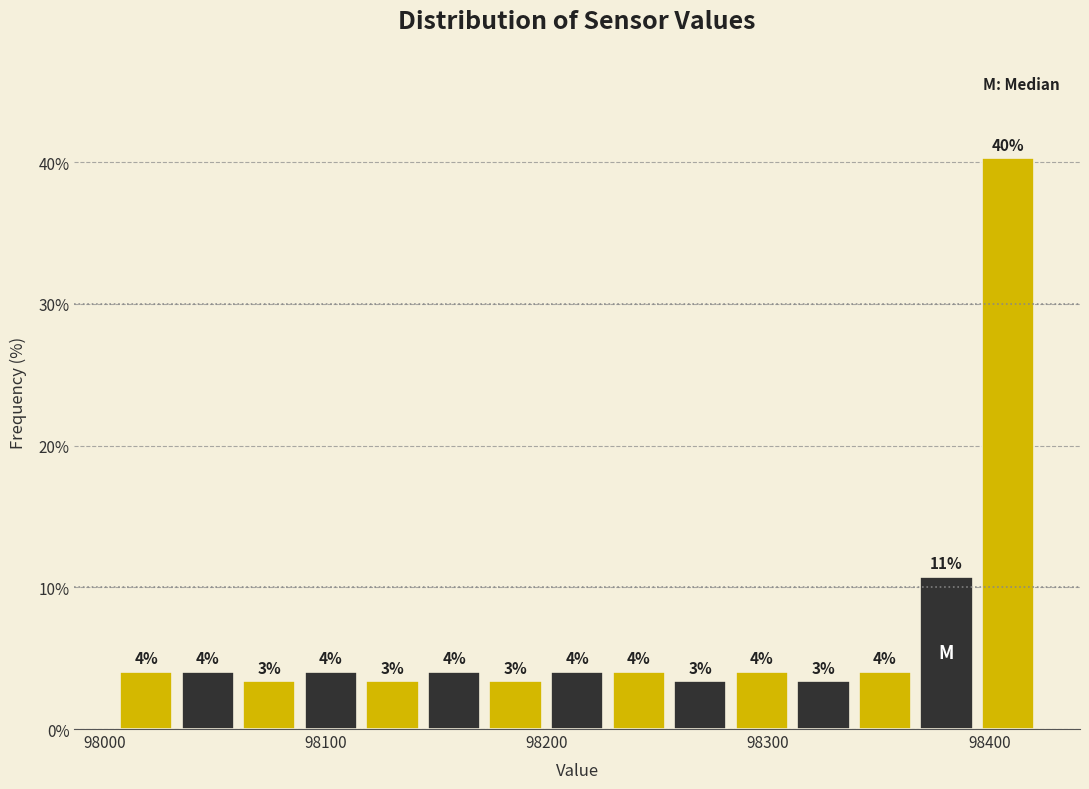

Read against the x-axis, roughly where is the centre of the tallest bar?

98410